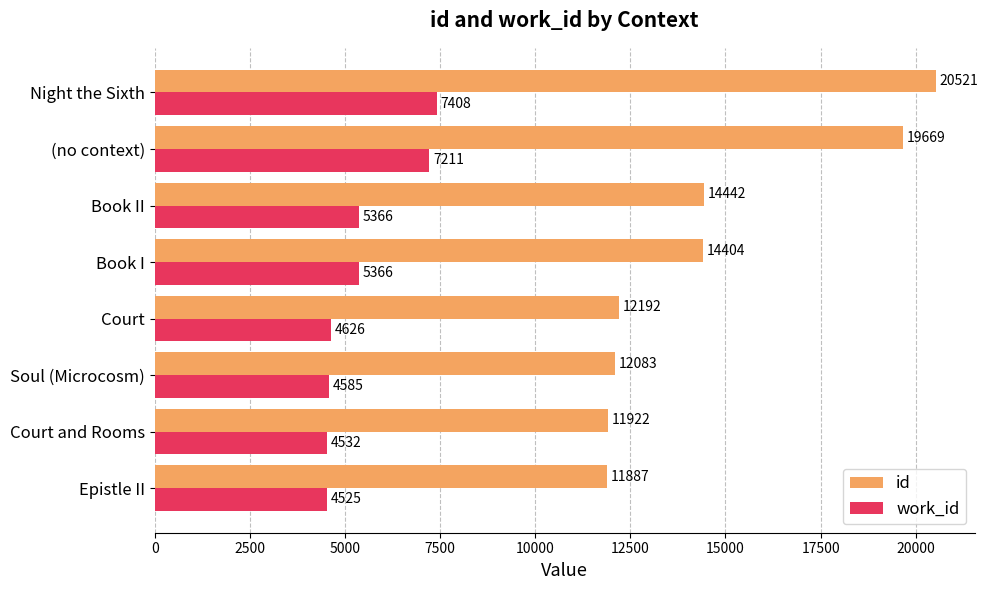

What are all the series names shown in the legend?

id, work_id